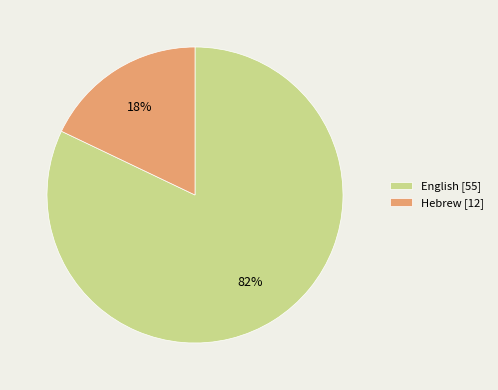

What is the smallest slice in the pie chart?

Hebrew